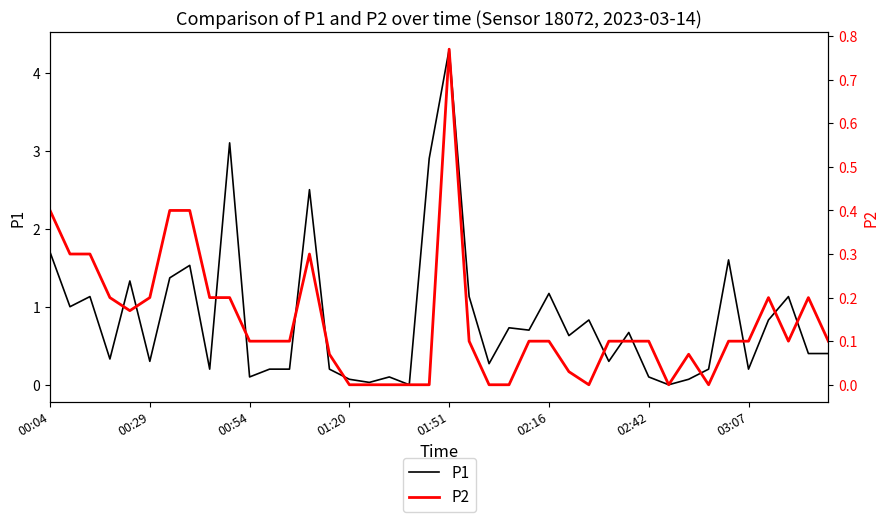

Is the value of P1 at 39 greater than the value of P2 at 37?

Yes